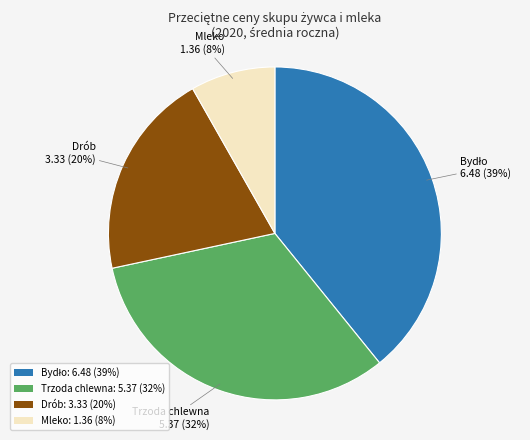

The Drób: 3.33 (20%) slice represents 20% of the pie. True or false?

True